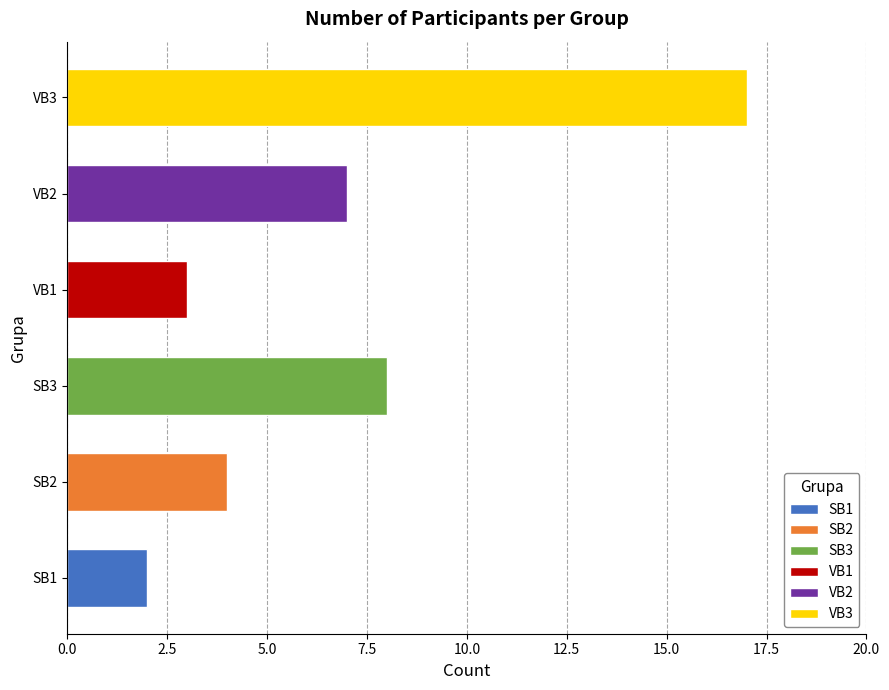

List the labels in order of value, smallest first.

SB1, VB1, SB2, VB2, SB3, VB3